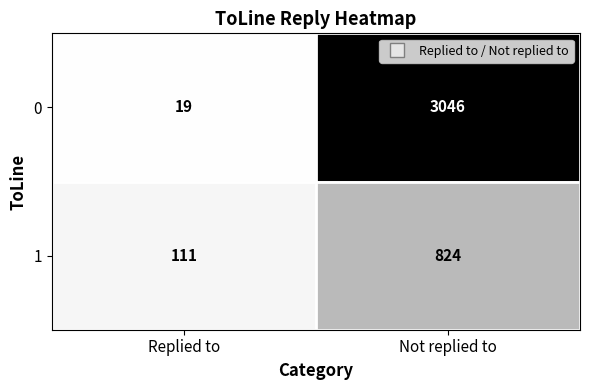

Which series has the widest spread of values?

0